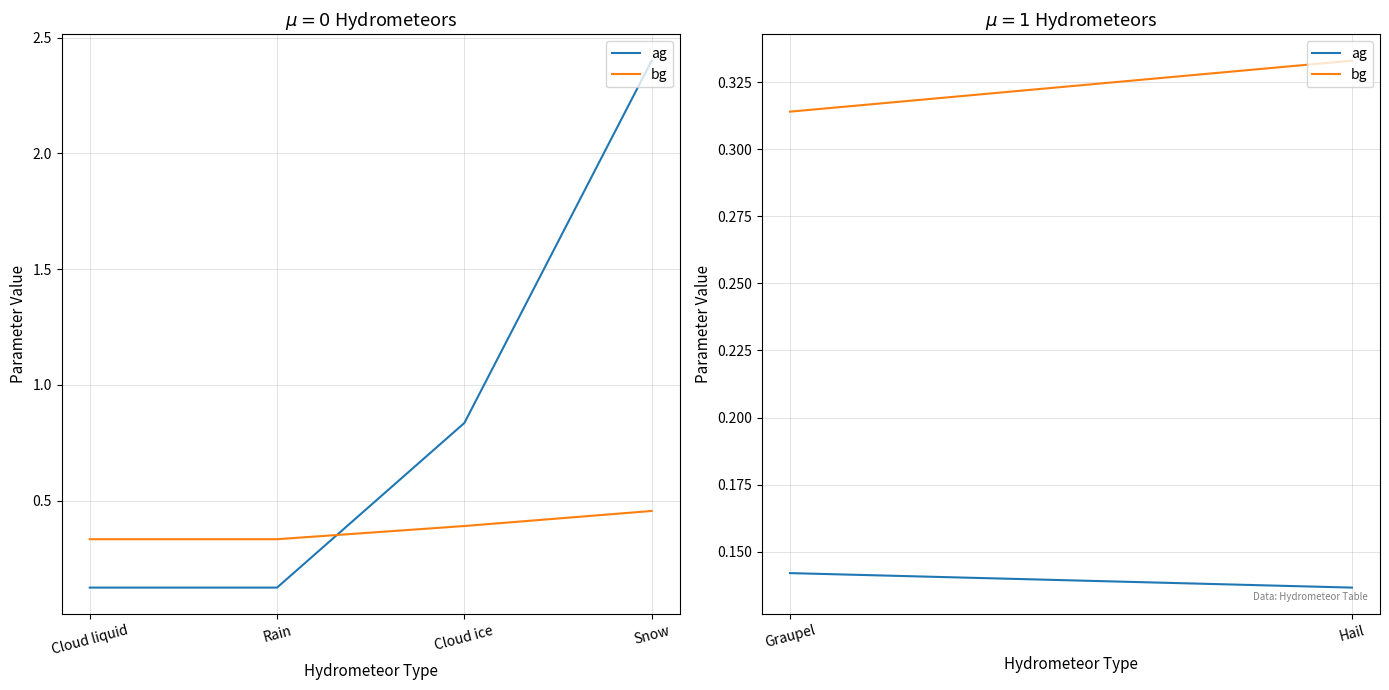

What is the average value of the ag series?

0.9